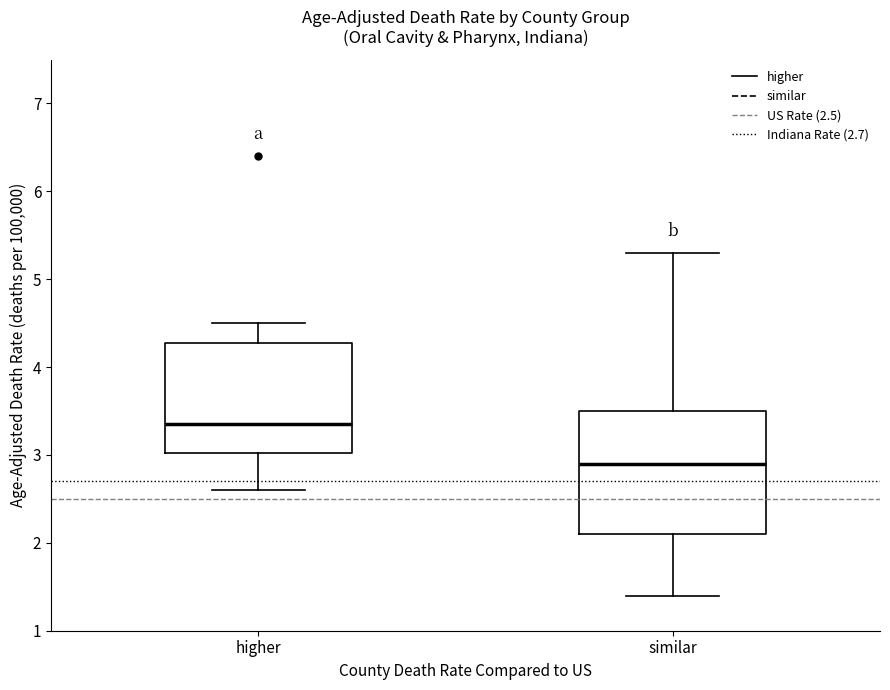

Which box is the tallest, from its lower edge to its upper edge?

similar